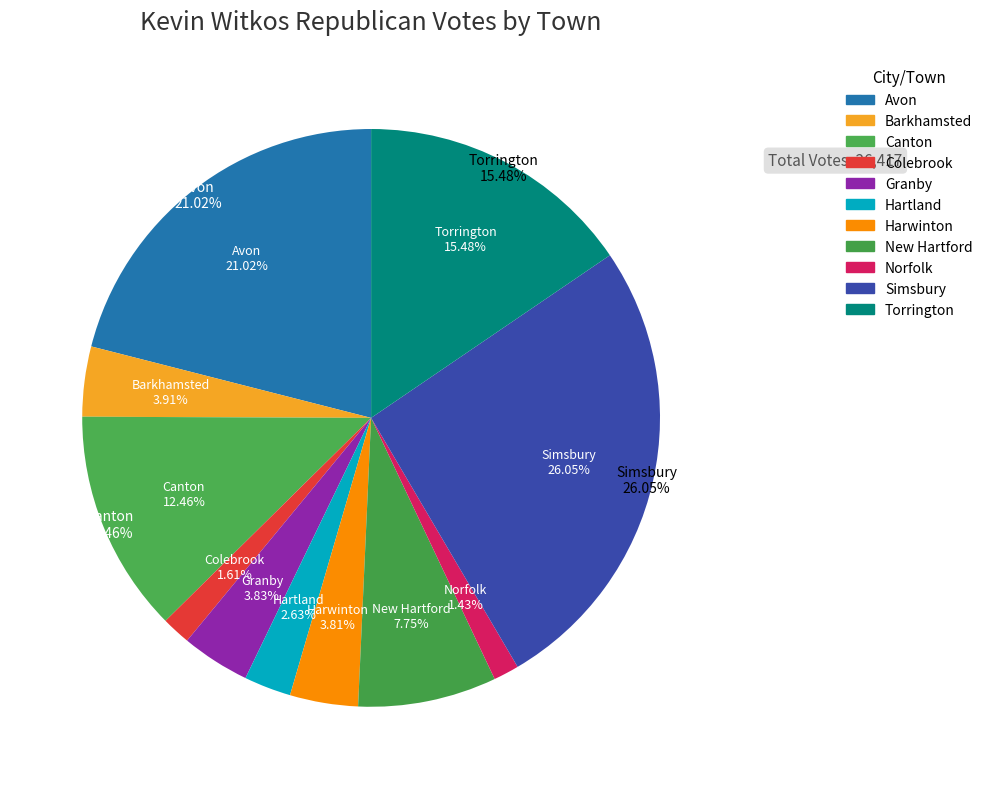

How many slices are in this pie chart?

11